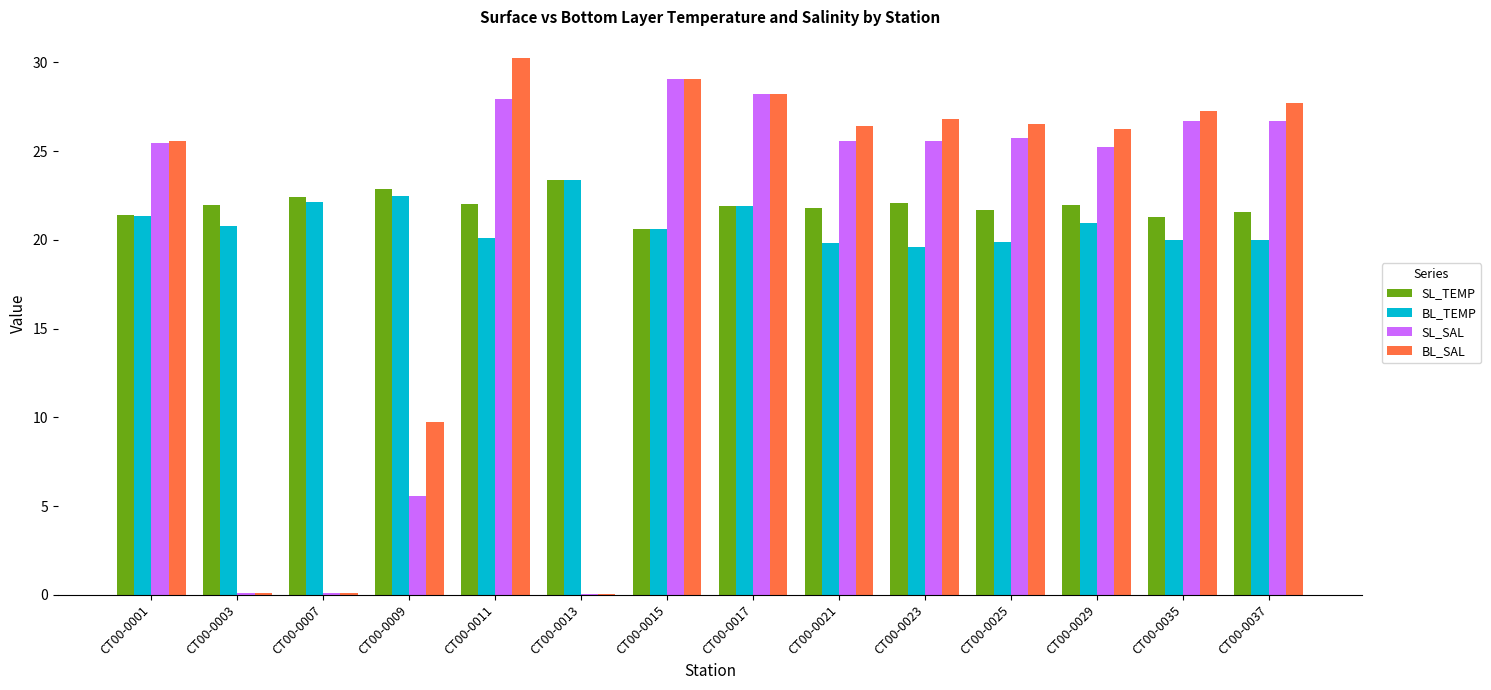

What value does the BL_SAL series have at CT00-0003?

0.1